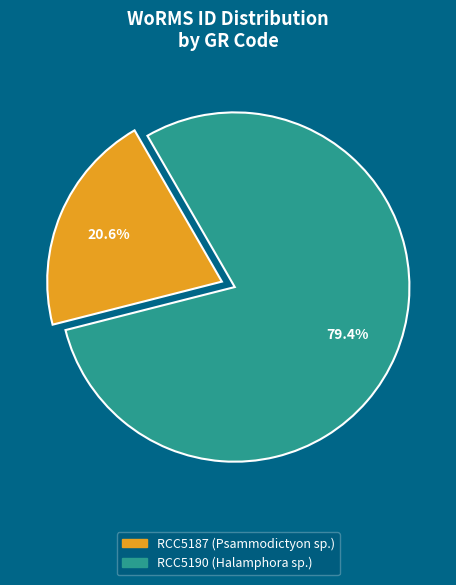

True or false: RCC5187 (Psammodictyon sp.) accounts for 21% of the total.

True